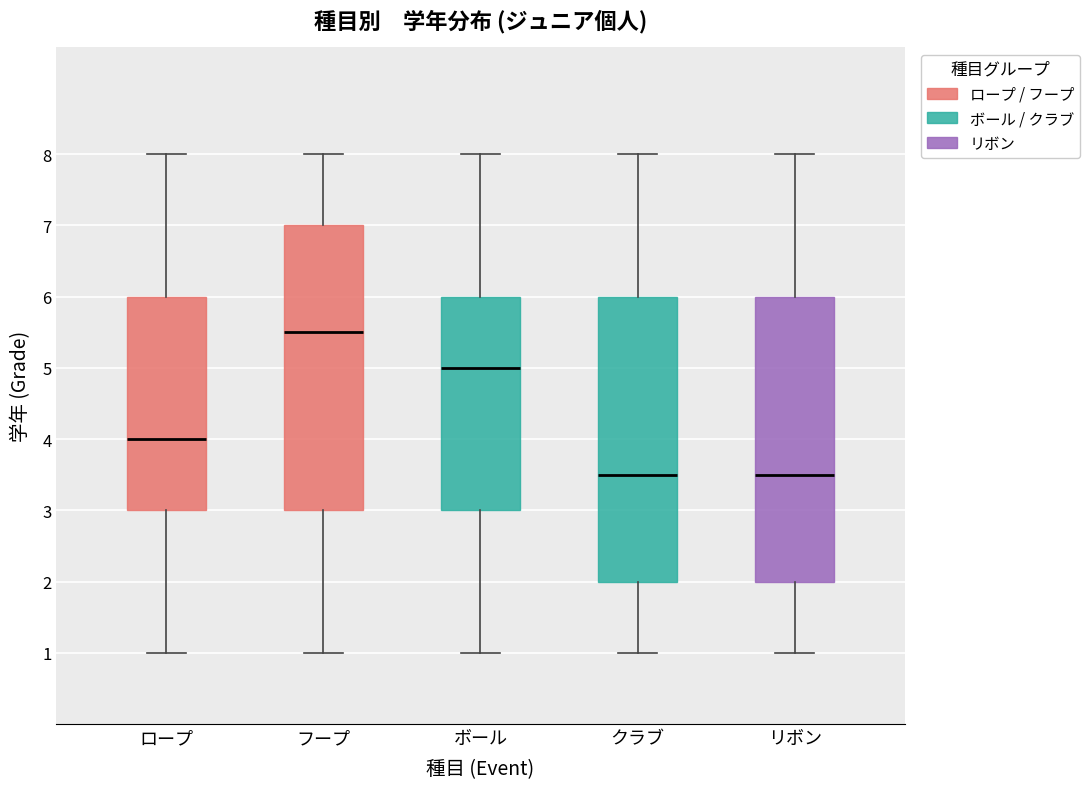

Reading left to right, read every box against the y-axis: the position of its median line, the range the box covers, and the ends of its whiskers. The values are not printed on the chart, so give them approximately, as read against the axis.

ロープ: median 4.0, box 3.0 to 6.0, whiskers 1.0 to 8.0
フープ: median 5.5, box 3.0 to 7.0, whiskers 1.0 to 8.0
ボール: median 5.0, box 3.0 to 6.0, whiskers 1.0 to 8.0
クラブ: median 3.5, box 2.0 to 6.0, whiskers 1.0 to 8.0
リボン: median 3.5, box 2.0 to 6.0, whiskers 1.0 to 8.0